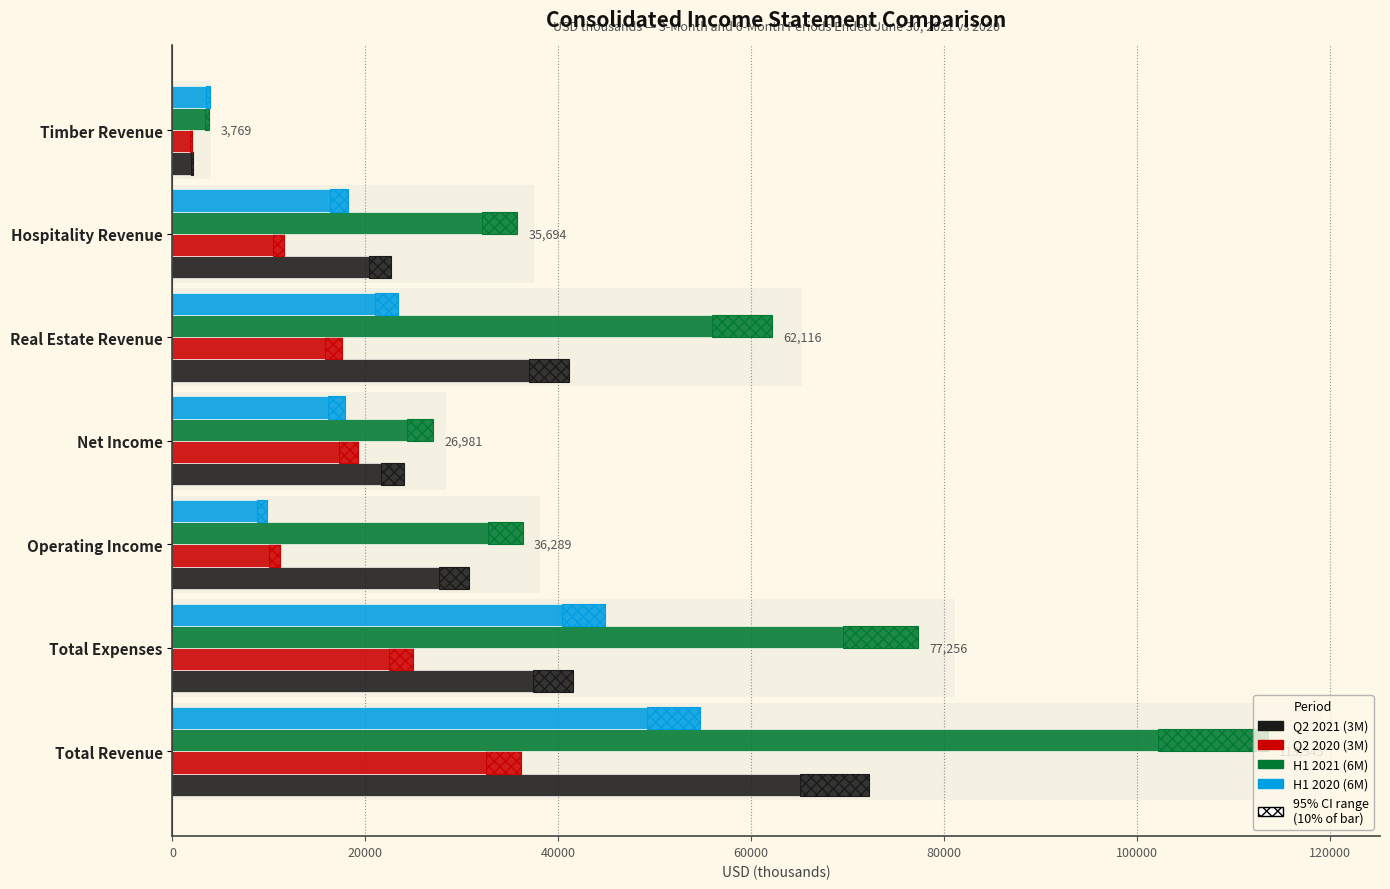

True or false: Q2 2020 (3M) has a value of 3086 at Timber Revenue.

False